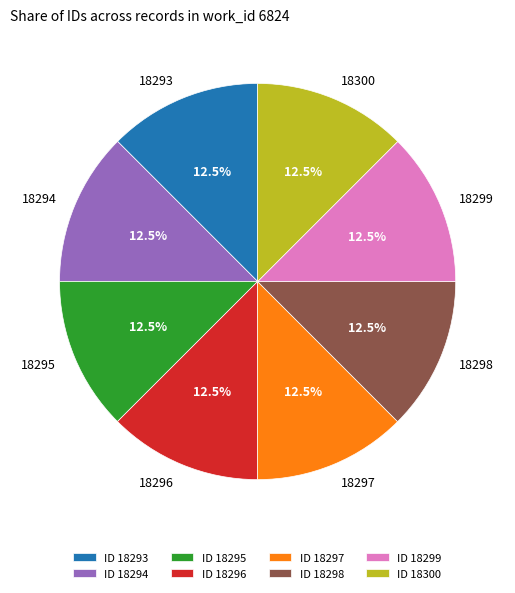

Does any single category account for the majority?

No